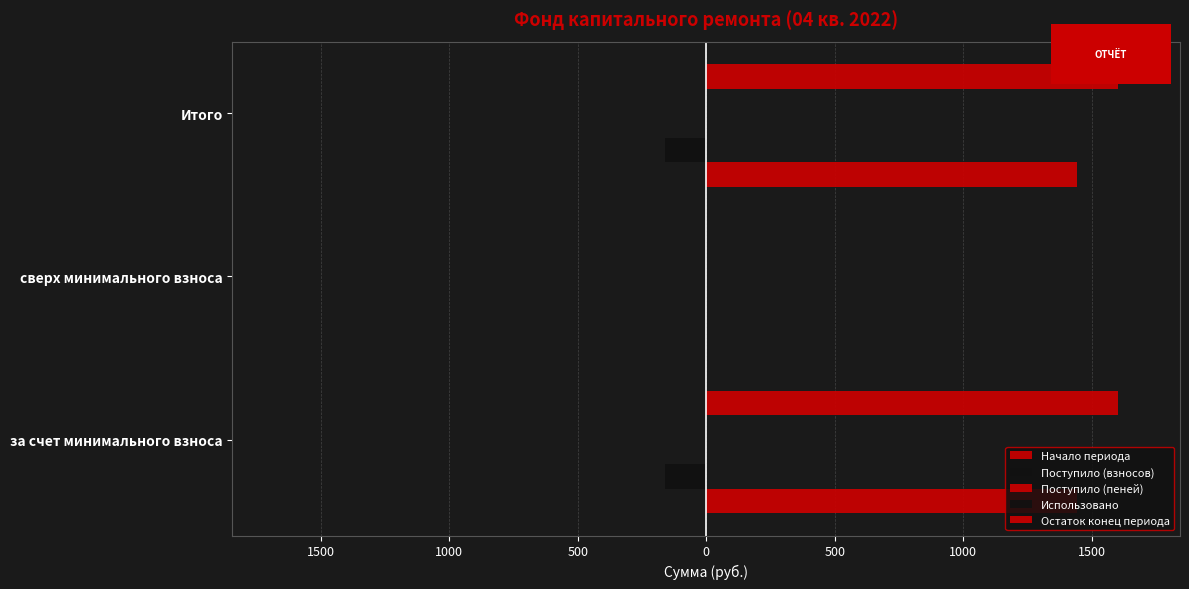

Does the chart contain any negative values?

Yes